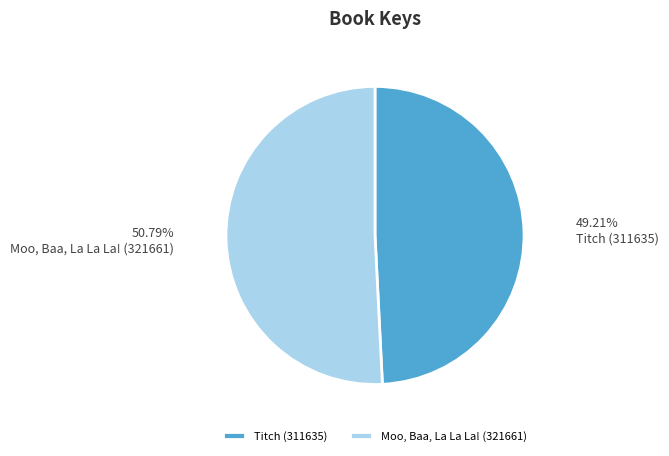

Between Titch (311635) and Moo, Baa, La La La! (321661), which is larger?

Moo, Baa, La La La! (321661)